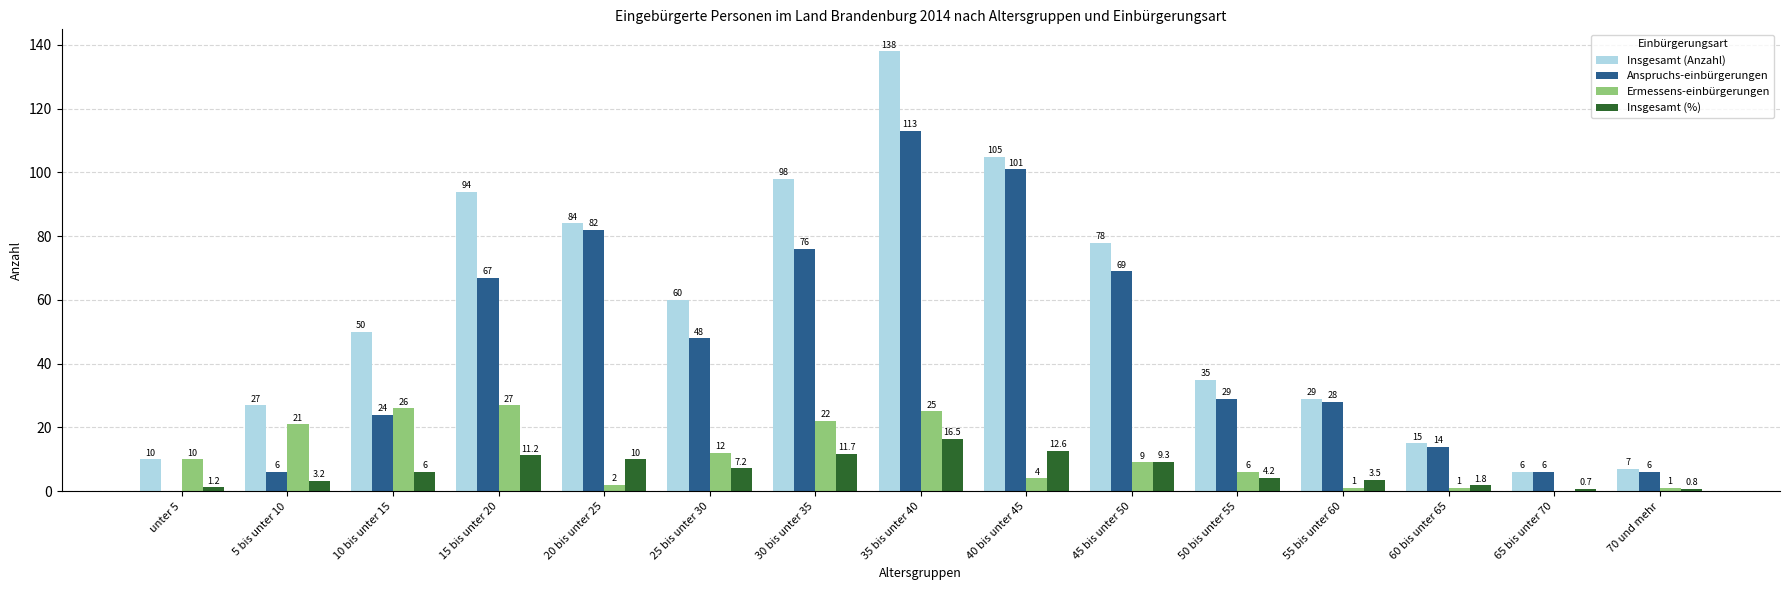

Does the chart contain stacked bars?

No